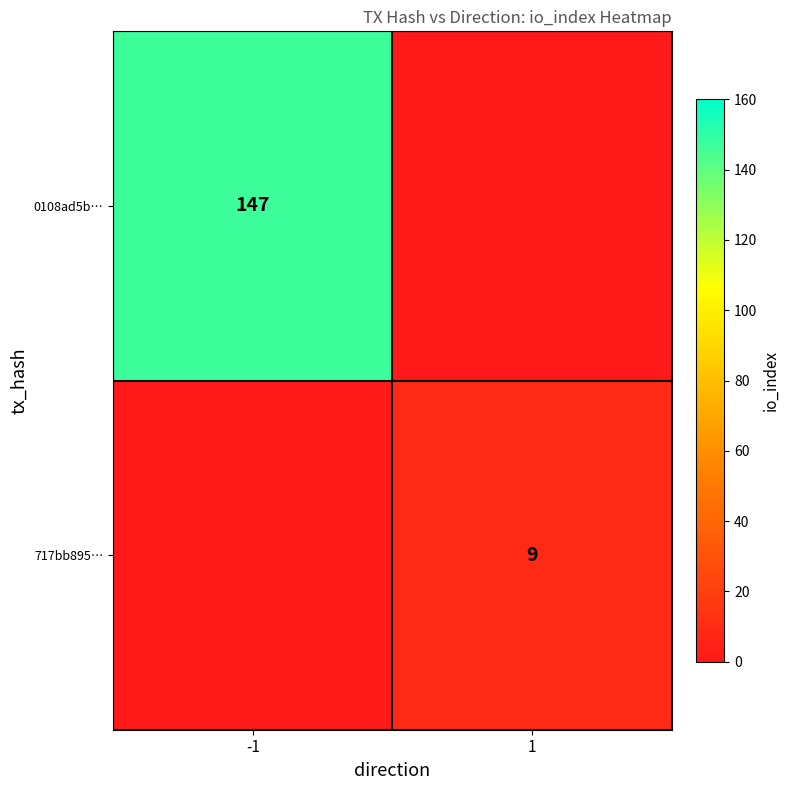

Count the number of categories in the chart.

2